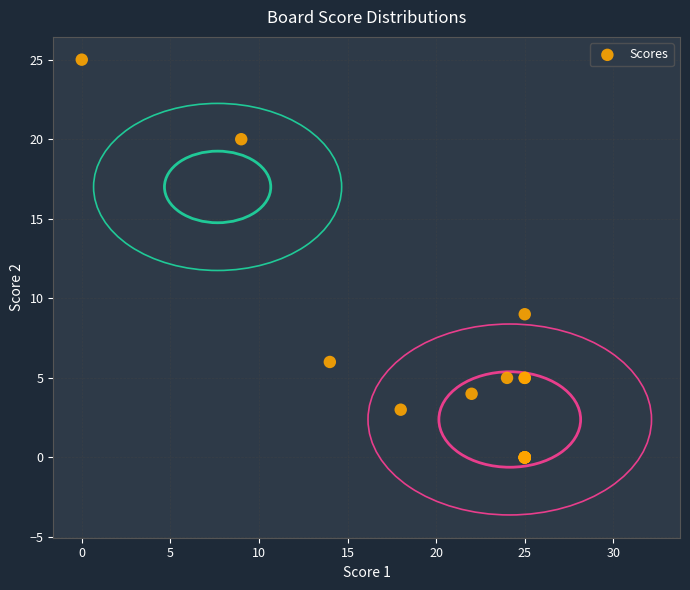

What Y value in the scatter plot is closest to 12?

9